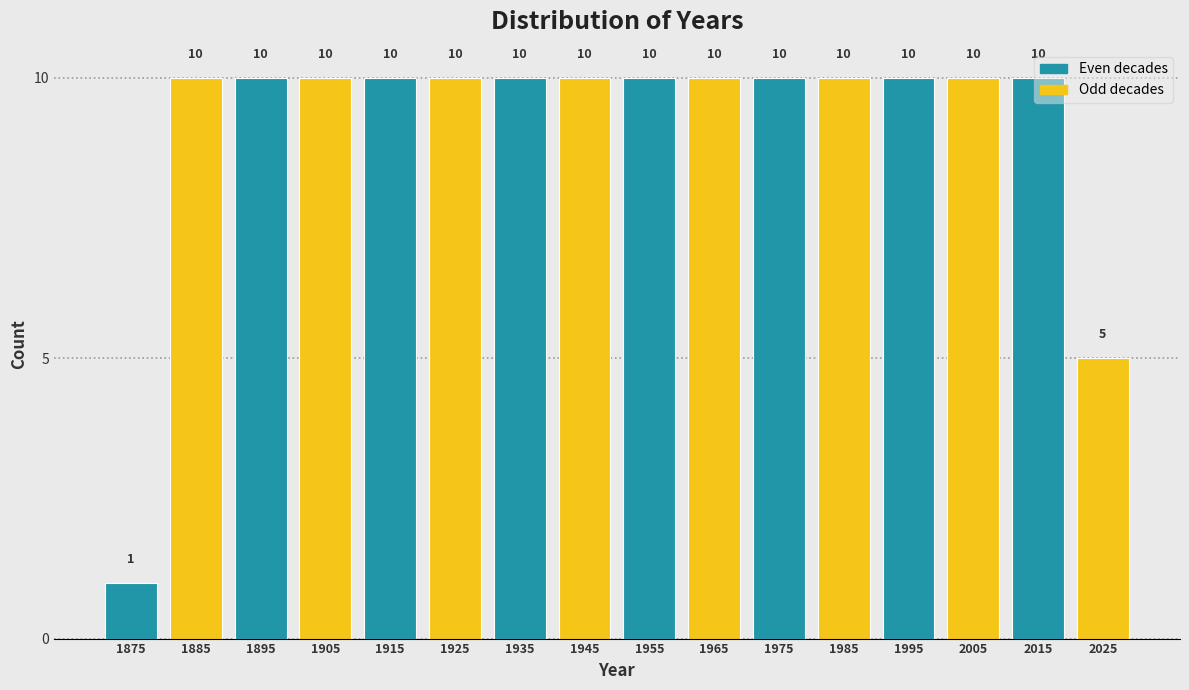

What is the height of the bar covering 1900 to 1910 on the x-axis?

10